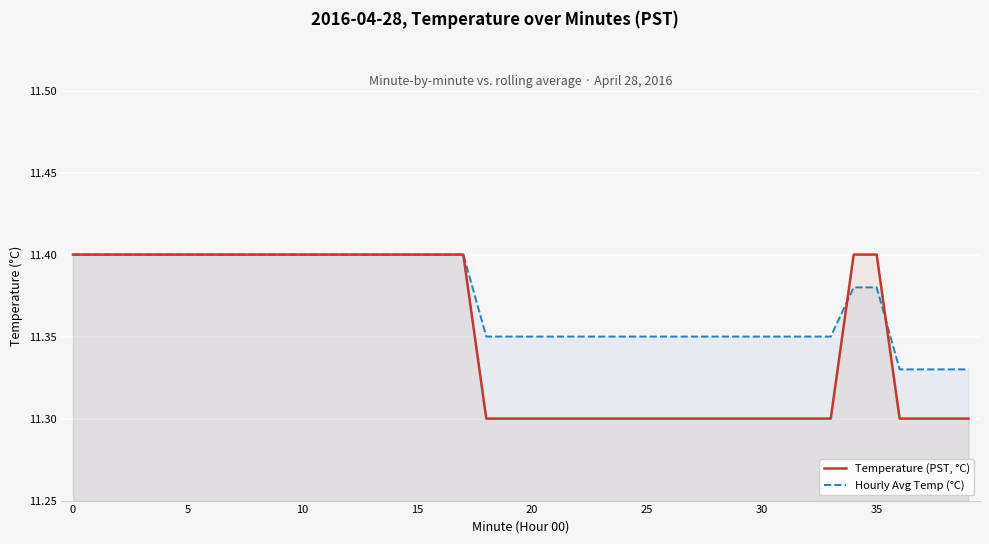

What are all the series names shown in the legend?

Temperature (PST, °C), Hourly Avg Temp (°C)